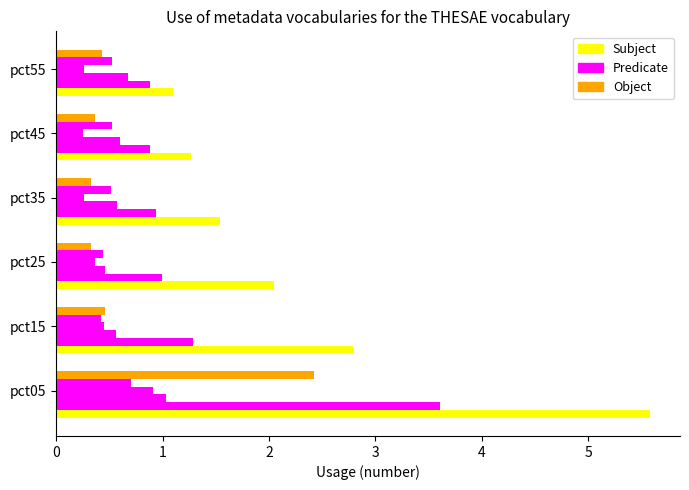

Count the number of data series in this chart.

3